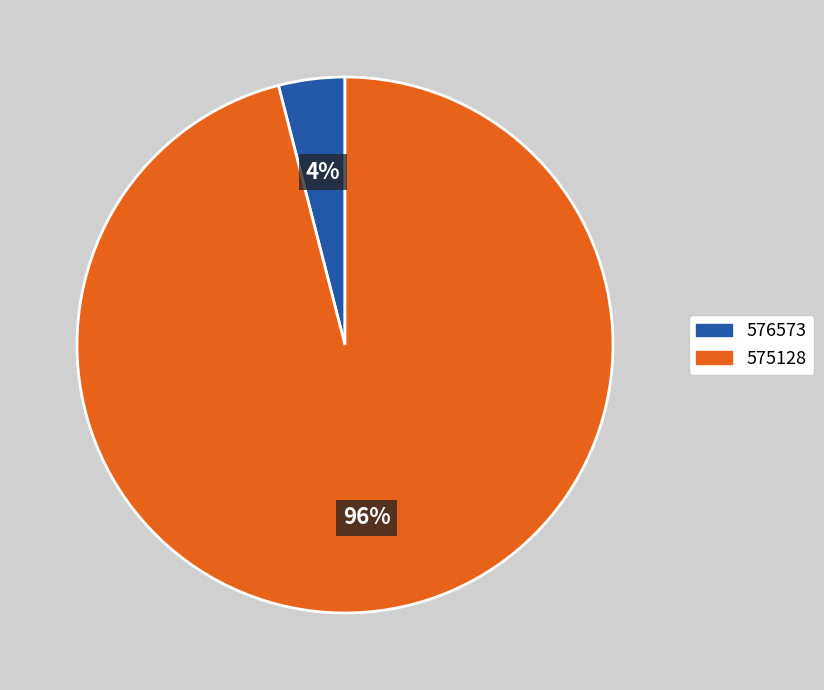

What percentage is the 575128 slice, to the nearest percent?

96%